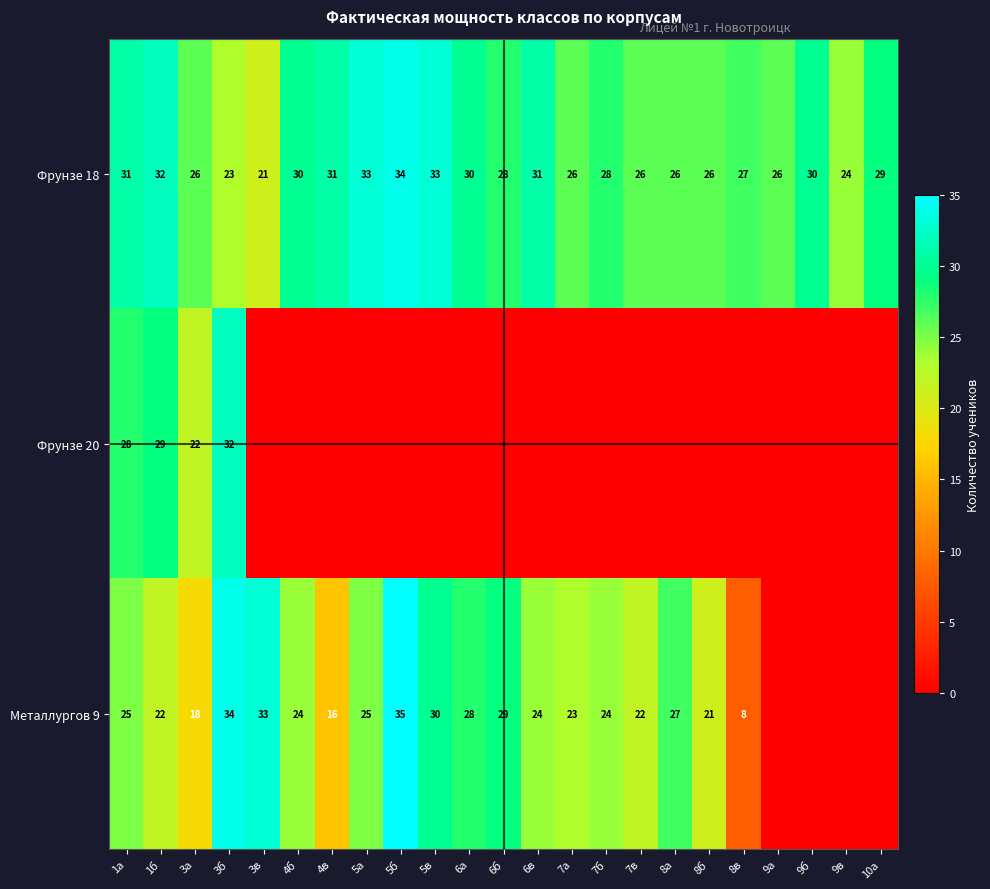

The Металлургов 9 series shows 27 at 8а. True or false?

True